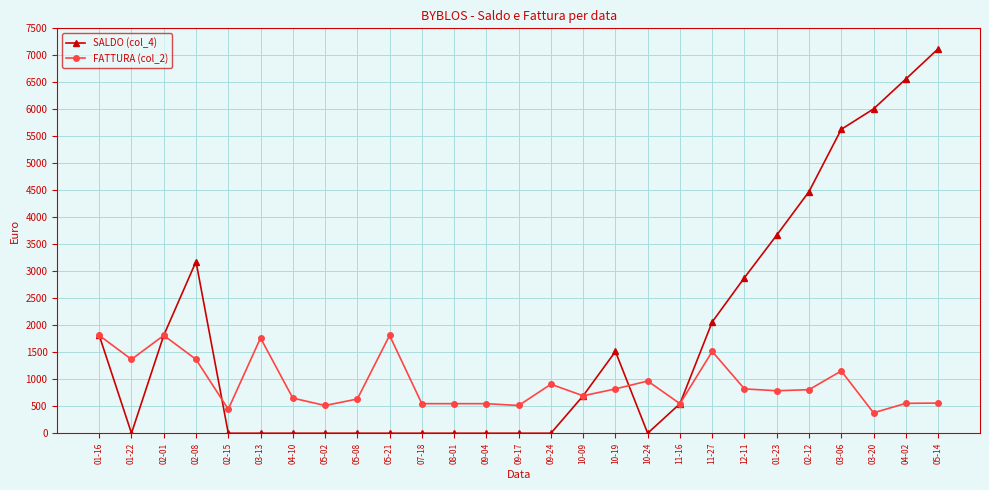

At how many categories does at least one series exceed 7013?

1